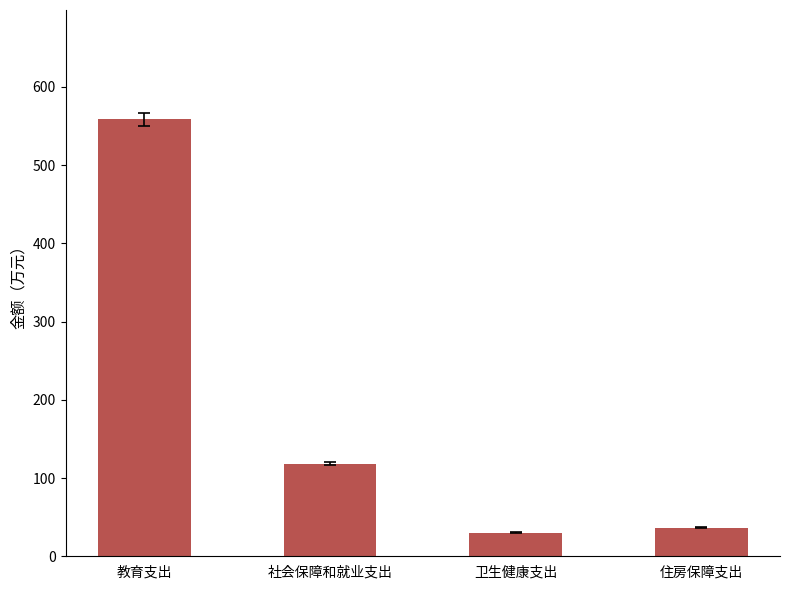

What is the smallest value displayed?

30.4